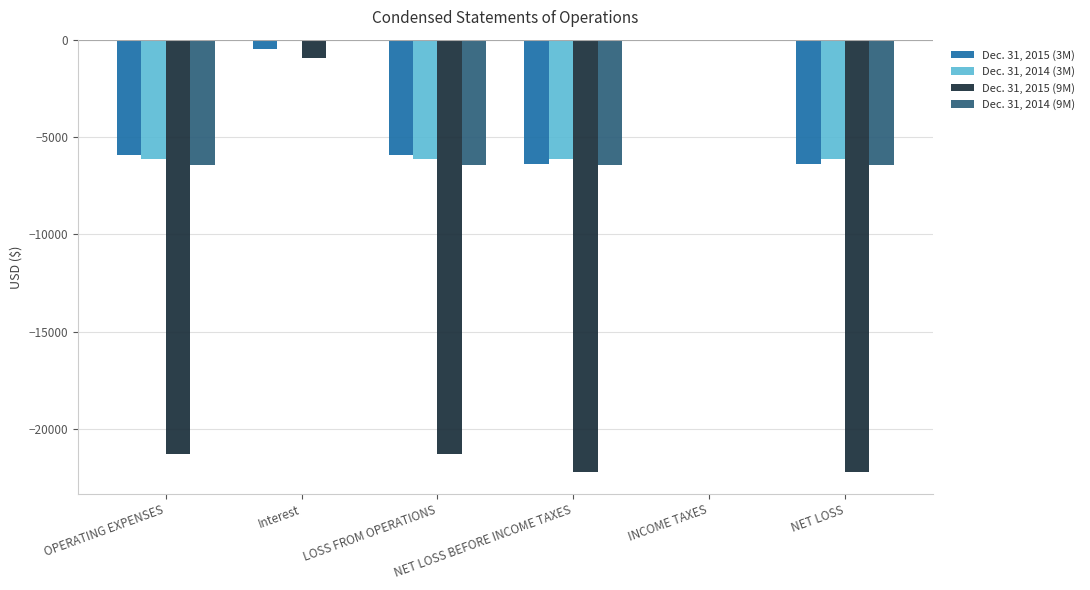

Is it true that Dec. 31, 2015 (9M) equals -30419 at OPERATING EXPENSES?

False